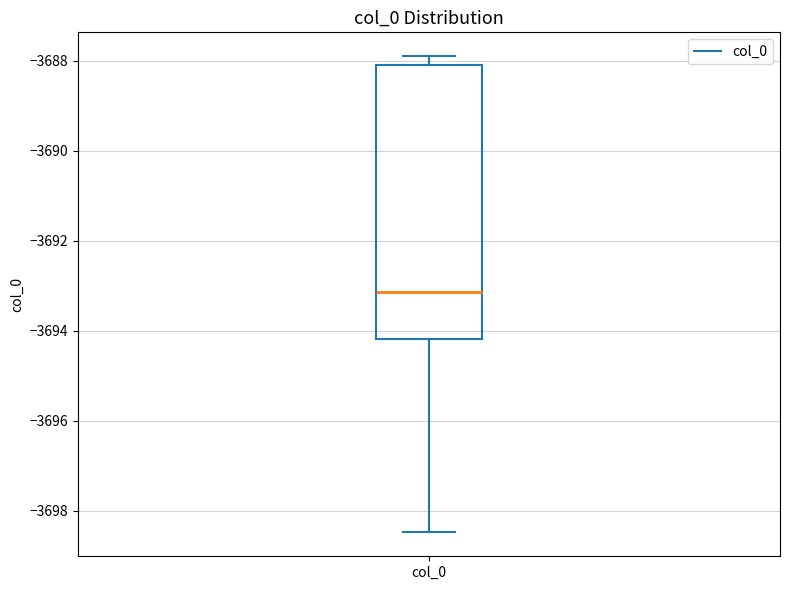

Where is the lower edge of the box for col_0 on the y-axis? The values are not printed on the chart, so give them approximately, as read against the axis.

-3694.2